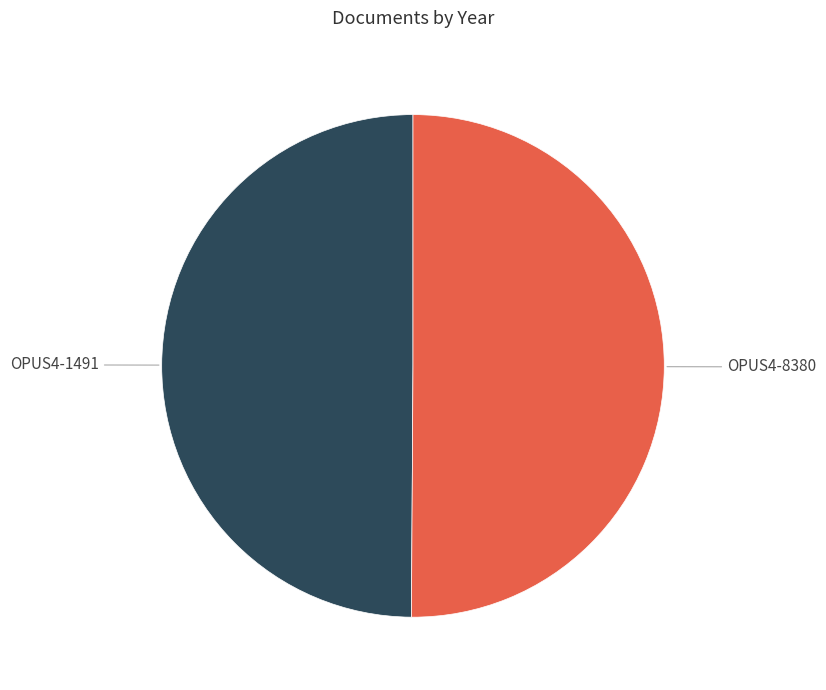

The OPUS4-8380 slice represents 50% of the pie. True or false?

True